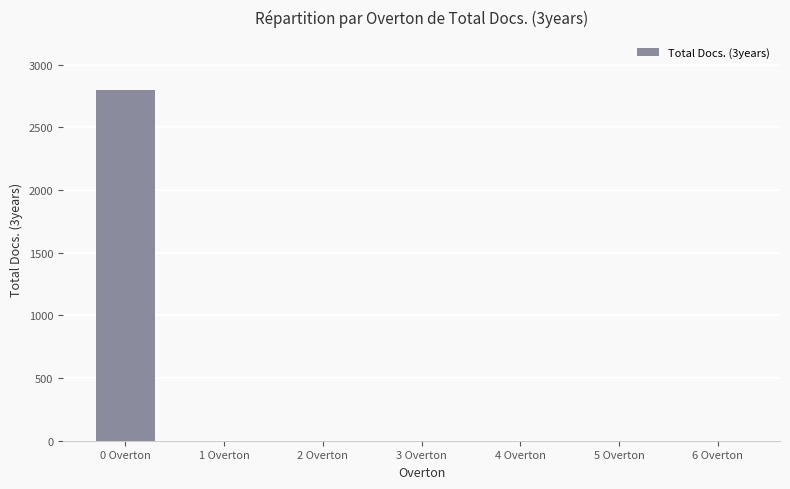

Are the bars grouped side by side (vs. stacked)?

No